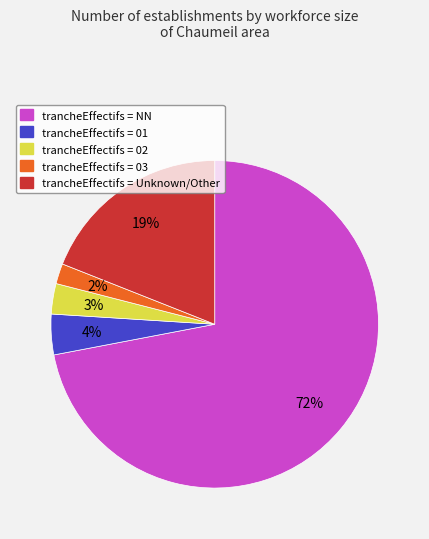

Is there any slice that represents more than half of the pie?

Yes